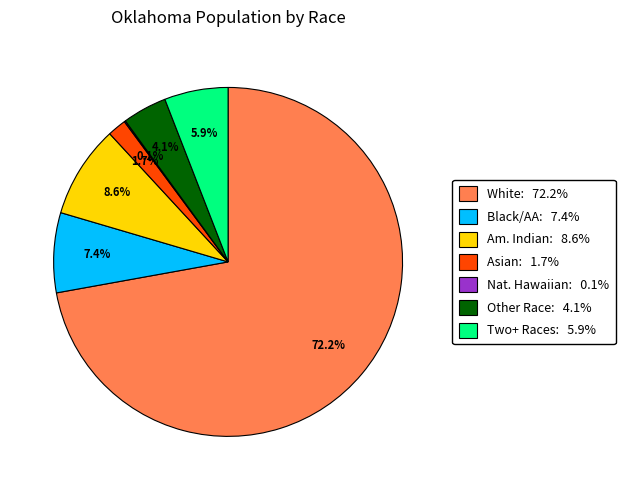

Does Other Race: 4.1% account for over 50% of the chart?

No